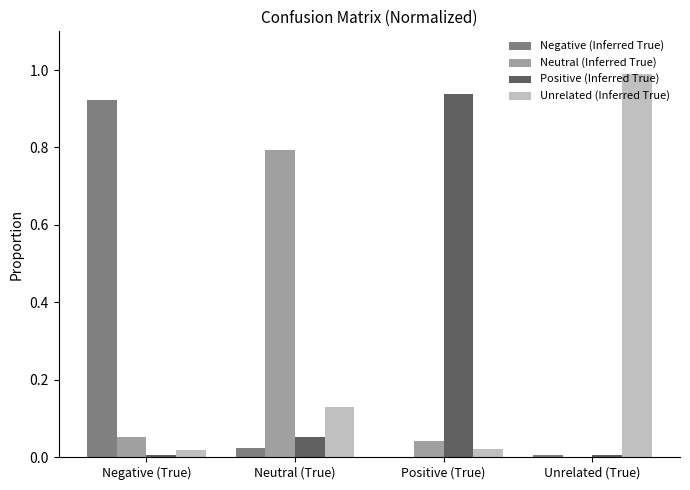

Is it true that Neutral (Inferred True) equals 0.3 at Unrelated (True)?

False